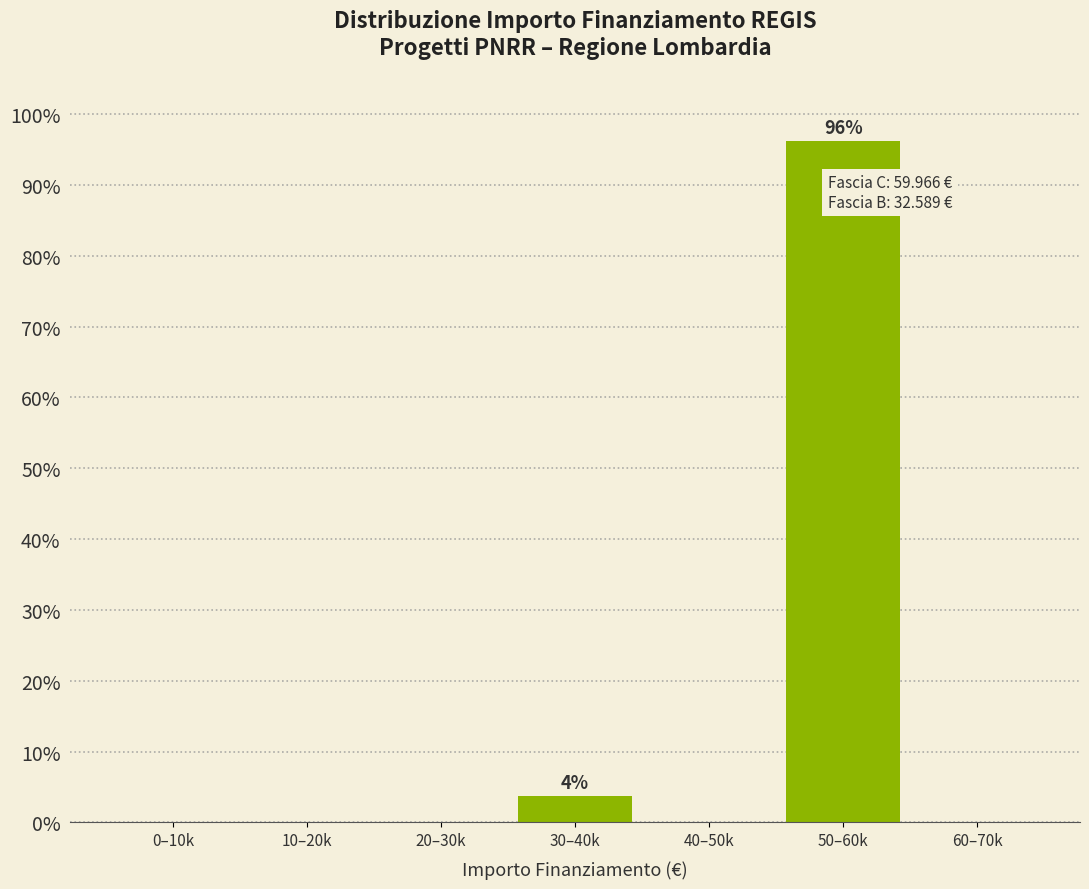

Reading right to left, transcribe all the data shown in this chart.

60–70k=0.0	50–60k=96.2	40–50k=0.0	30–40k=3.8	20–30k=0.0	10–20k=0.0	0–10k=0.0